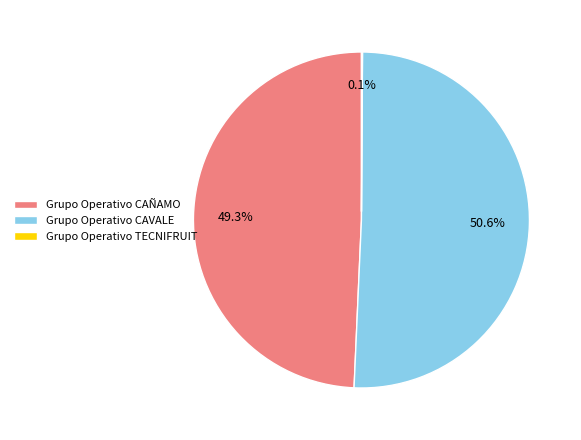

To the nearest percent, what percentage of the pie is Grupo Operativo CAÑAMO?

49%